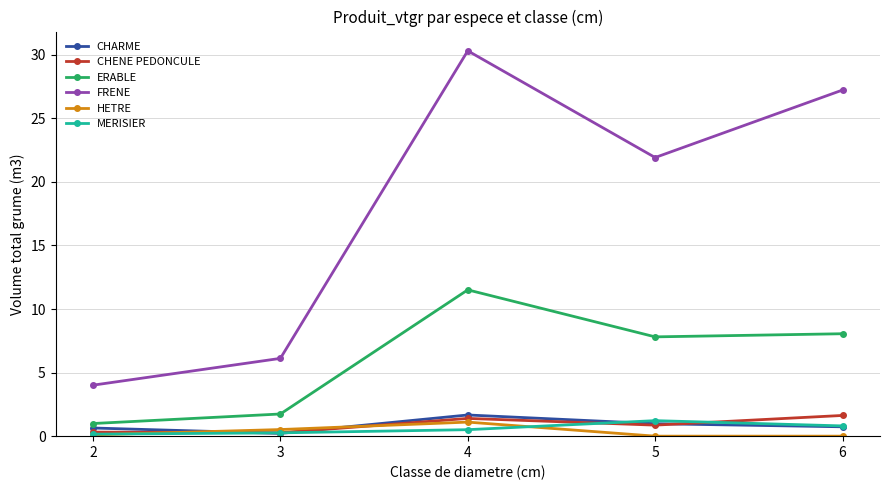

What is the sum of the ERABLE values at 4 and 2?

12.5